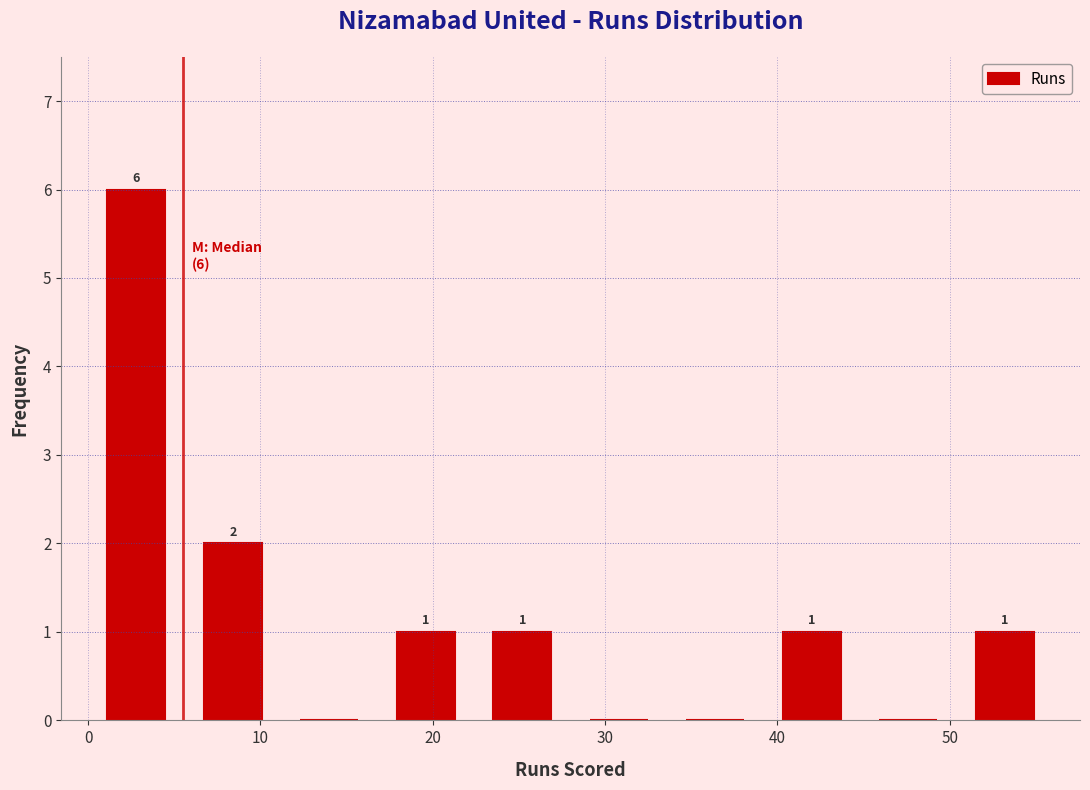

Over which range of the x-axis is the bar tallest?

0.0 to 5.6